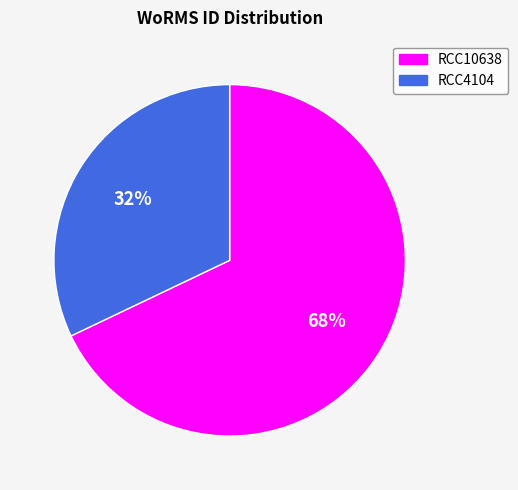

Does RCC4104 represent more than half of the total?

No